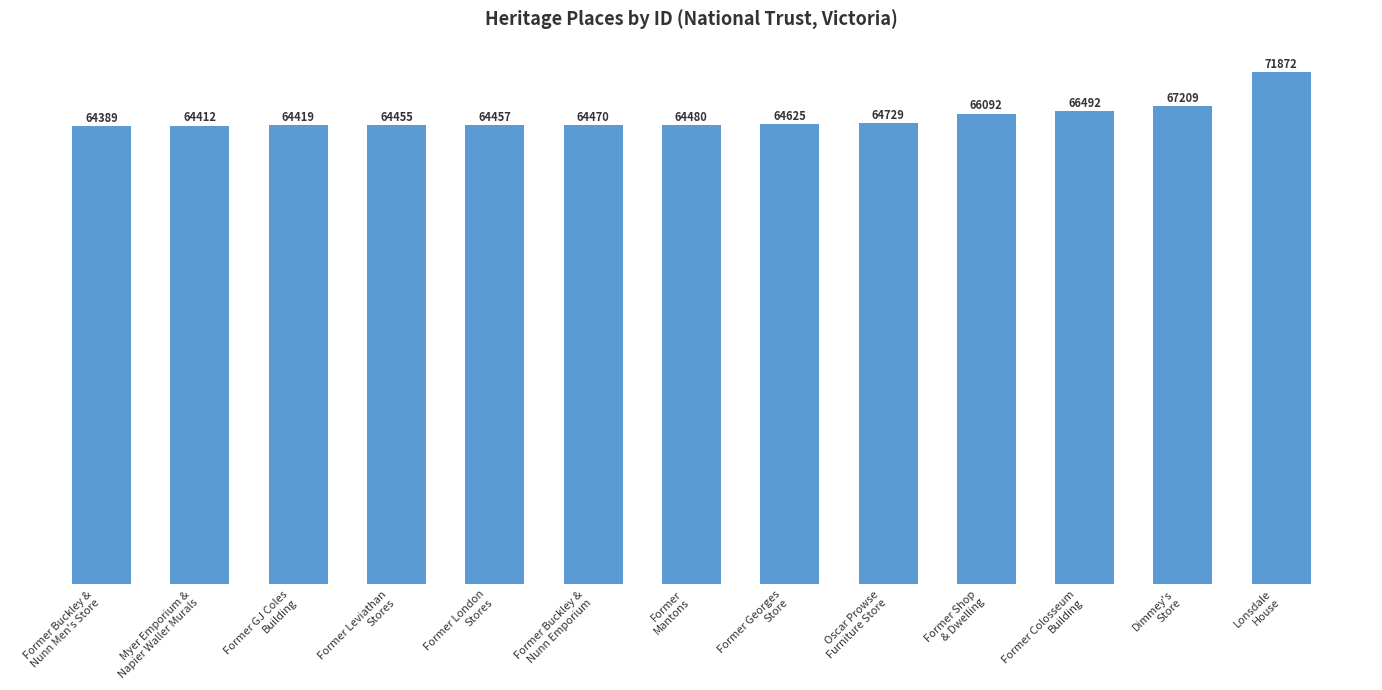

What position from the right is Myer Emporium &
Napier Waller Murals?

12